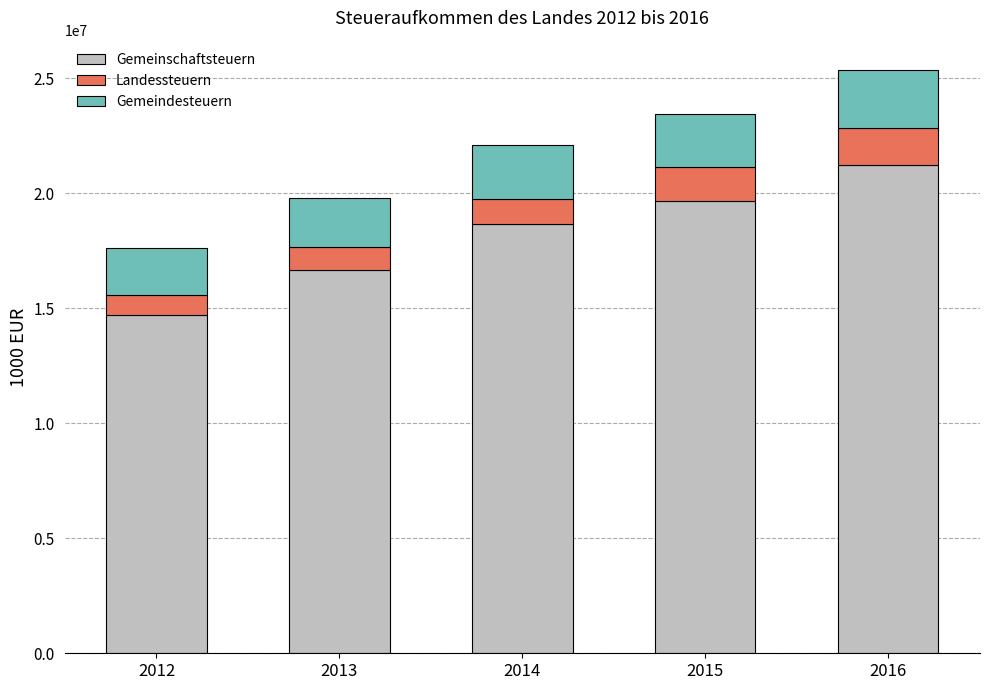

How many data points does each series have?

5